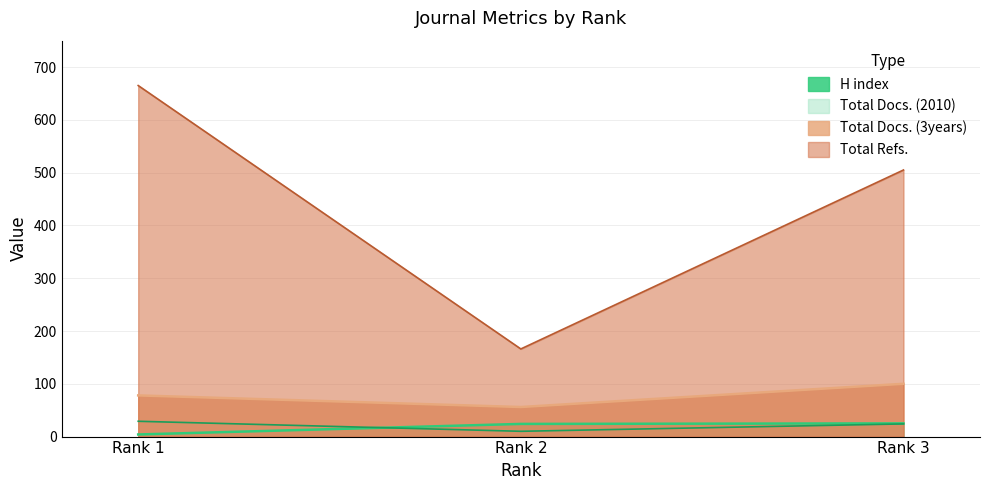

True or false: Total Refs. has a value of 1145 at Rank 1.

False